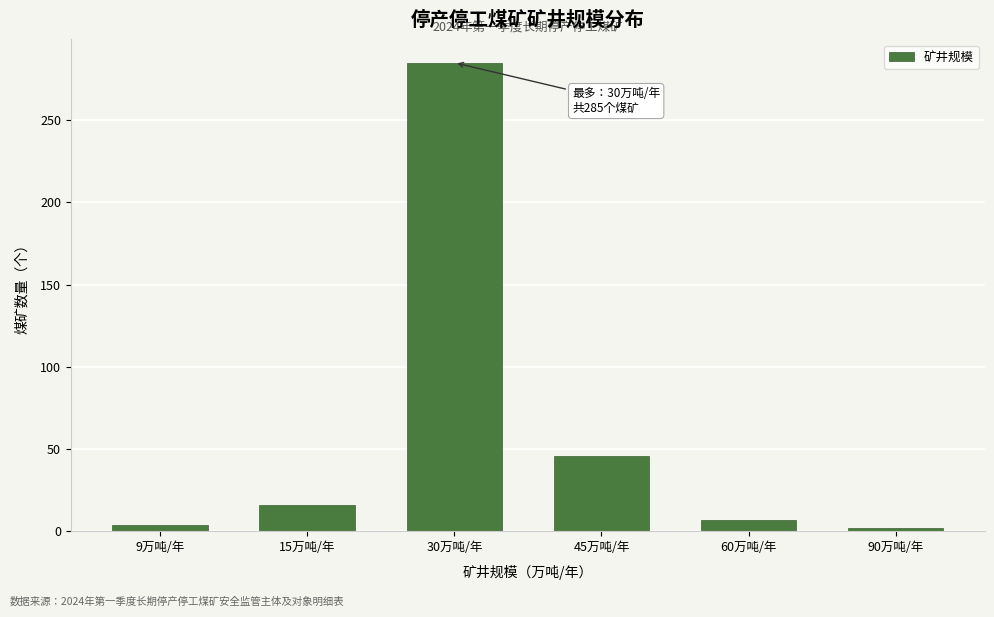

Reading left to right, extract all data points from this chart.

9万吨/年=4	15万吨/年=16	30万吨/年=285	45万吨/年=46	60万吨/年=7	90万吨/年=2